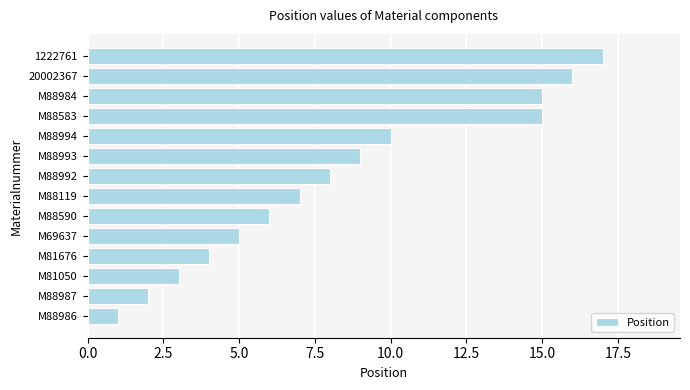

Reading top to bottom, extract all data points from this chart.

17	16	15	15	10	9	8	7	6	5	4	3	2	1